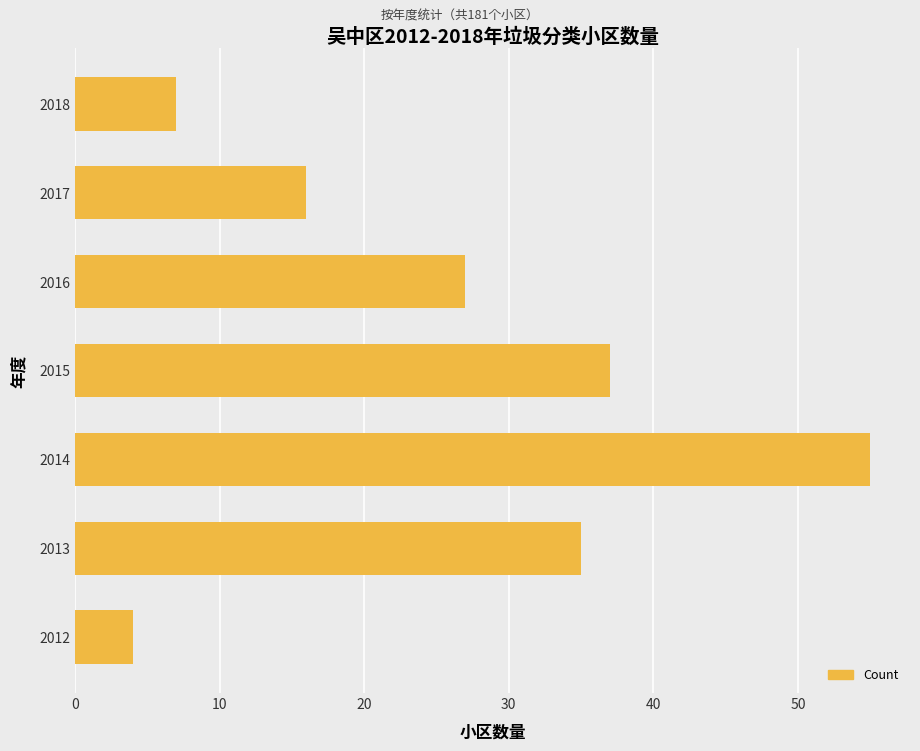

Reading bottom to top, transcribe all the data shown in this chart.

2012=4	2013=35	2014=55	2015=37	2016=27	2017=16	2018=7